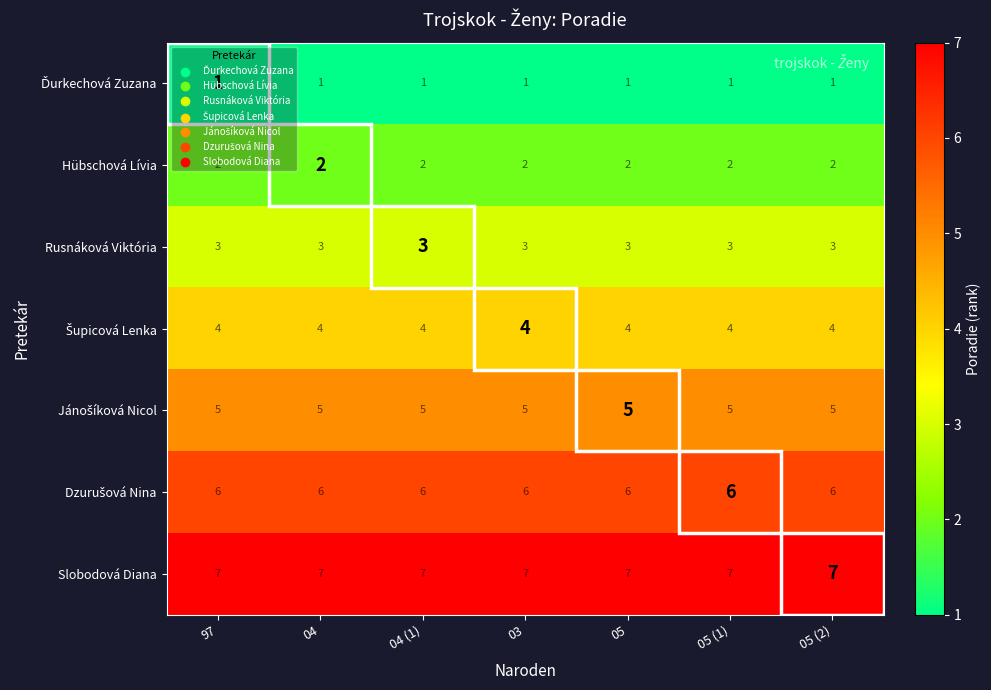

Is it true that Hübschová Lívia equals 0 at 05 (1)?

False